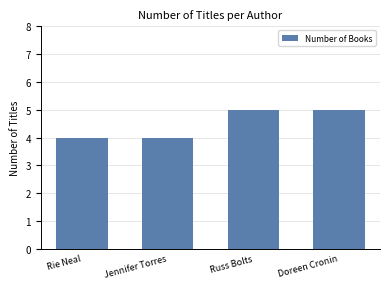

Reading right to left, what are all the values shown in this chart?

5	5	4	4